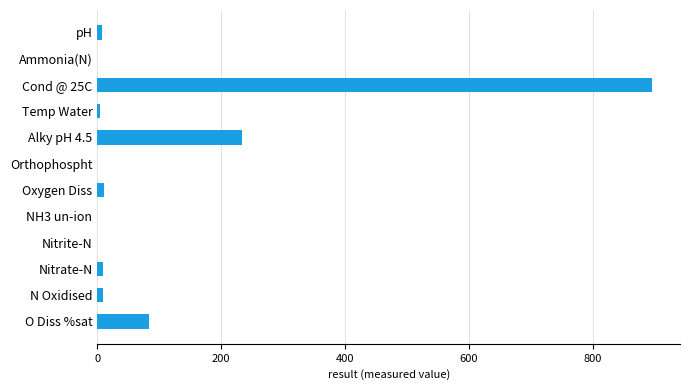

What is the sum of all values?

1256.8